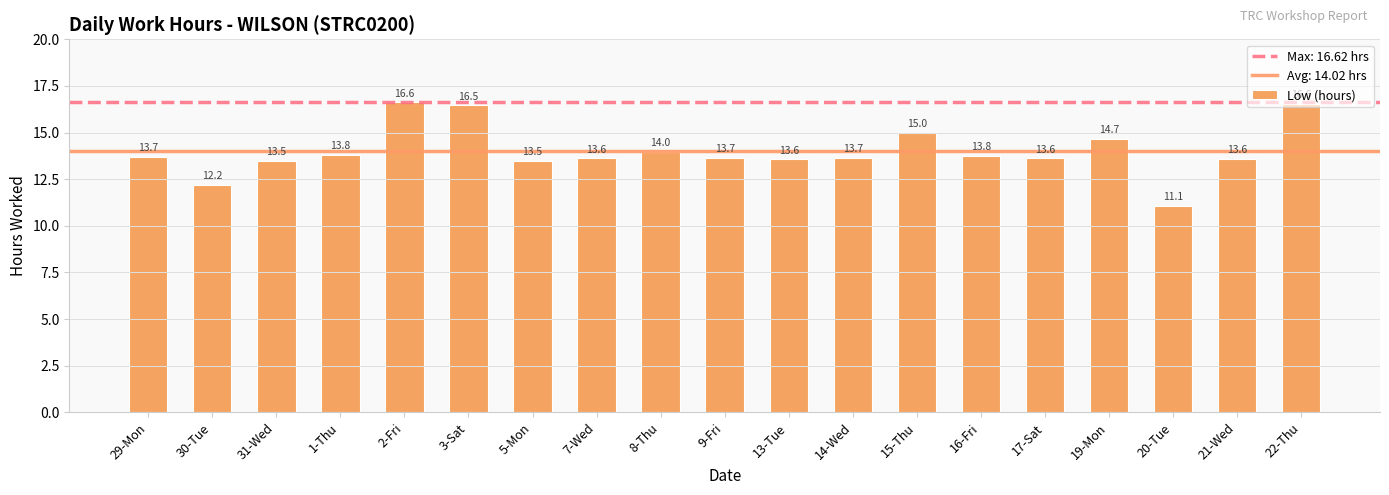

Is it true that the value at 14-Wed is 13.7?

True